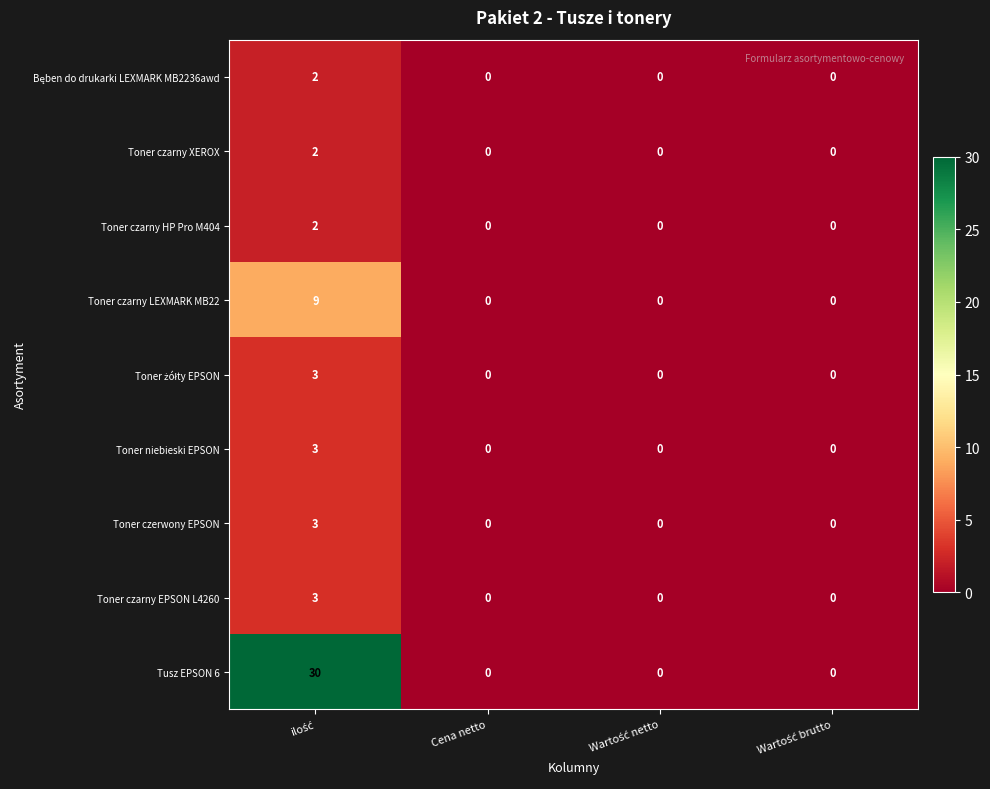

What is the difference between the maximum and second lowest values in the Toner czarny LEXMARK MB22 series?

9